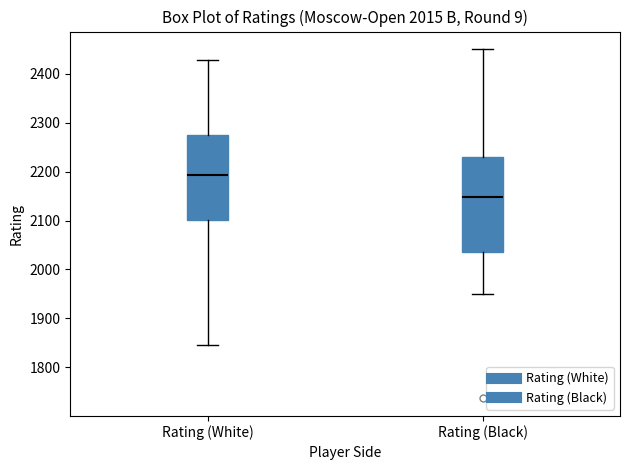

Which box has the lowest median line?

Rating (Black)